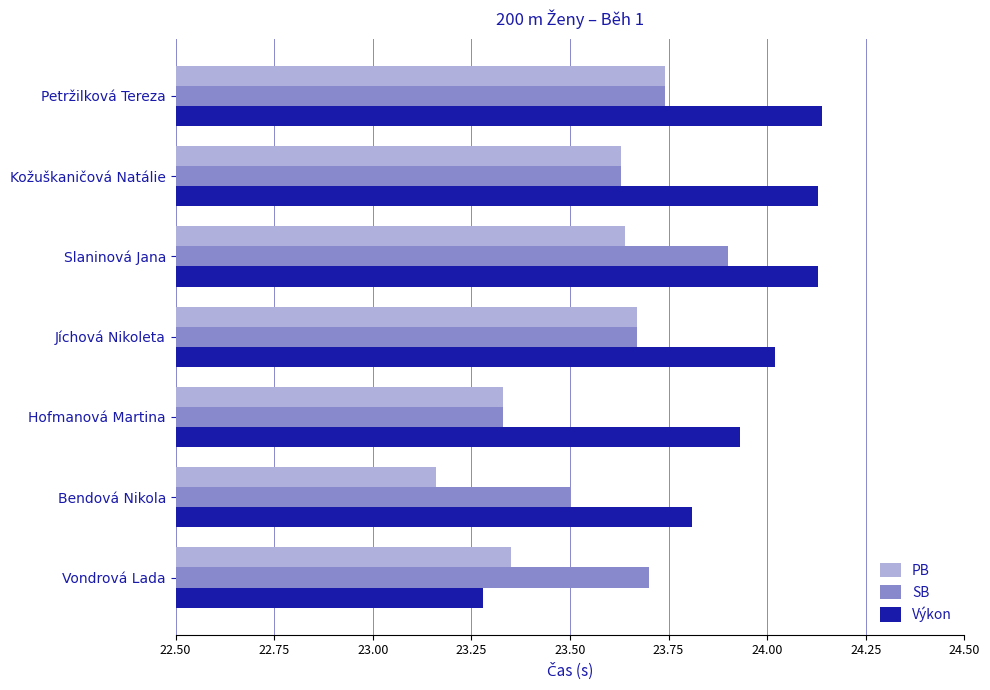

Rank the series by their maximum value, from lowest to highest.

PB, SB, Výkon